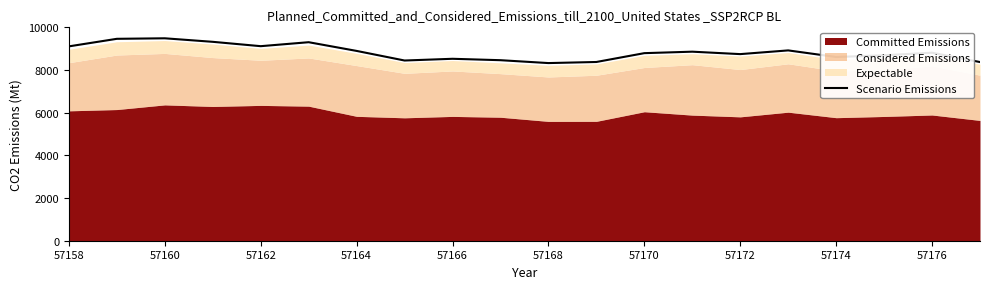

The value of Scenario Emissions at 57162 is 5967. True or false?

False